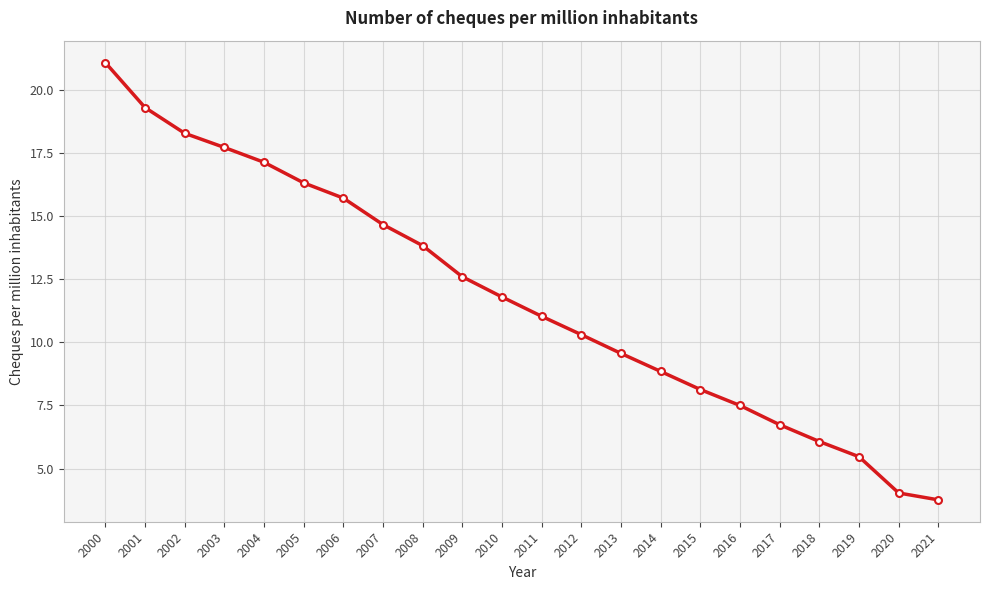

Rank the categories by value from lowest to highest.

2021, 2020, 2019, 2018, 2017, 2016, 2015, 2014, 2013, 2012, 2011, 2010, 2009, 2008, 2007, 2006, 2005, 2004, 2003, 2002, 2001, 2000